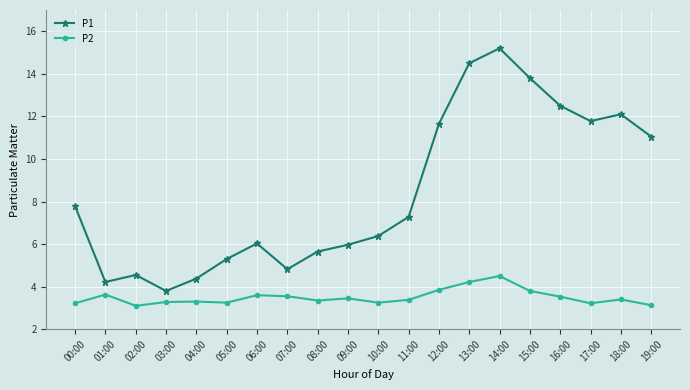

True or false: P1 and P2 intersect in this chart.

False